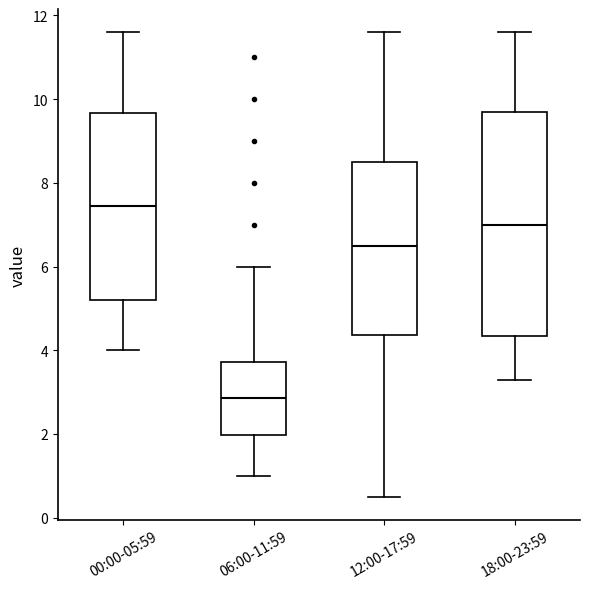

Reading left to right, read every box against the y-axis: the position of its median line, the range the box covers, and the ends of its whiskers. The values are not printed on the chart, so give them approximately, as read against the axis.

00:00-05:59: median 7.4, box 5.2 to 9.6, whiskers 4.0 to 11.6
06:00-11:59: median 2.8, box 2.0 to 3.8, whiskers 1.0 to 6.0
12:00-17:59: median 6.6, box 4.4 to 8.6, whiskers 0.6 to 11.6
18:00-23:59: median 7.0, box 4.4 to 9.8, whiskers 3.4 to 11.6